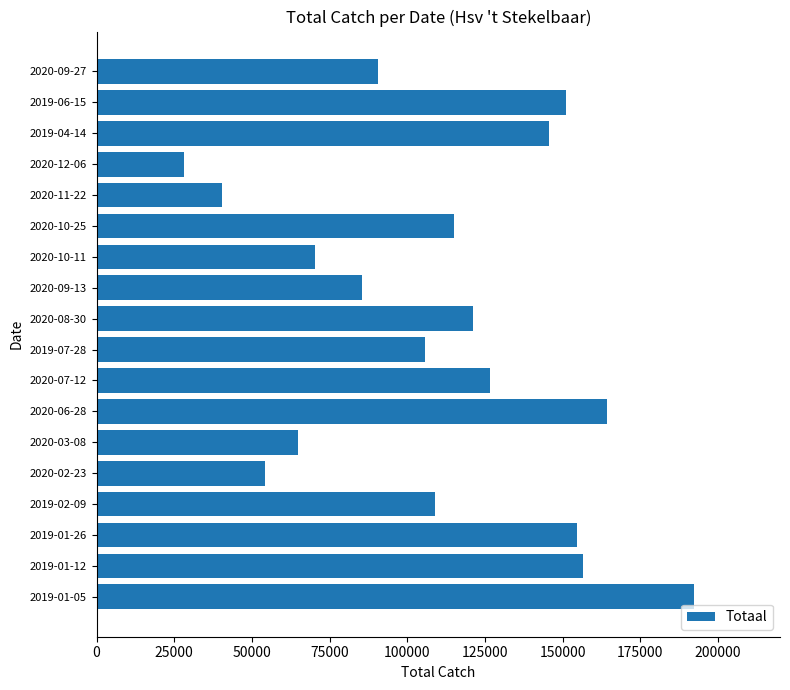

The value at 2019-07-28 is 105877. True or false?

True